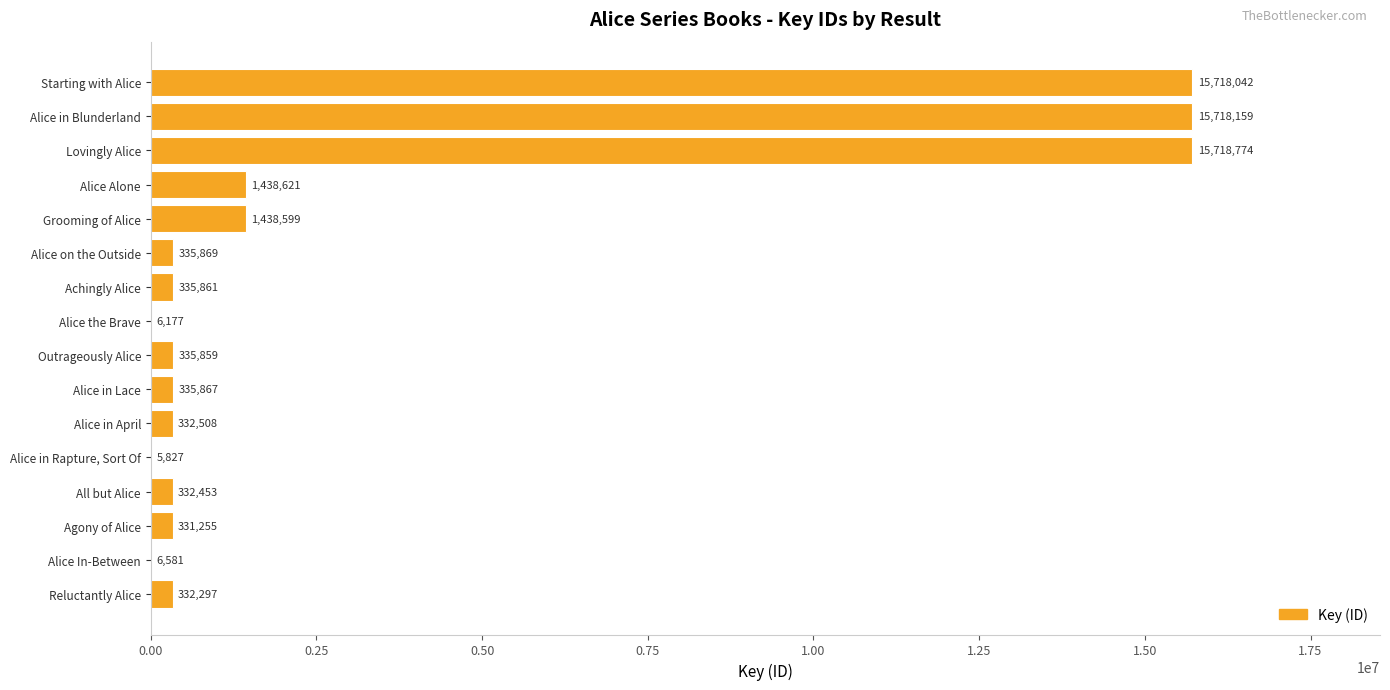

What is the greatest value displayed?

15718774